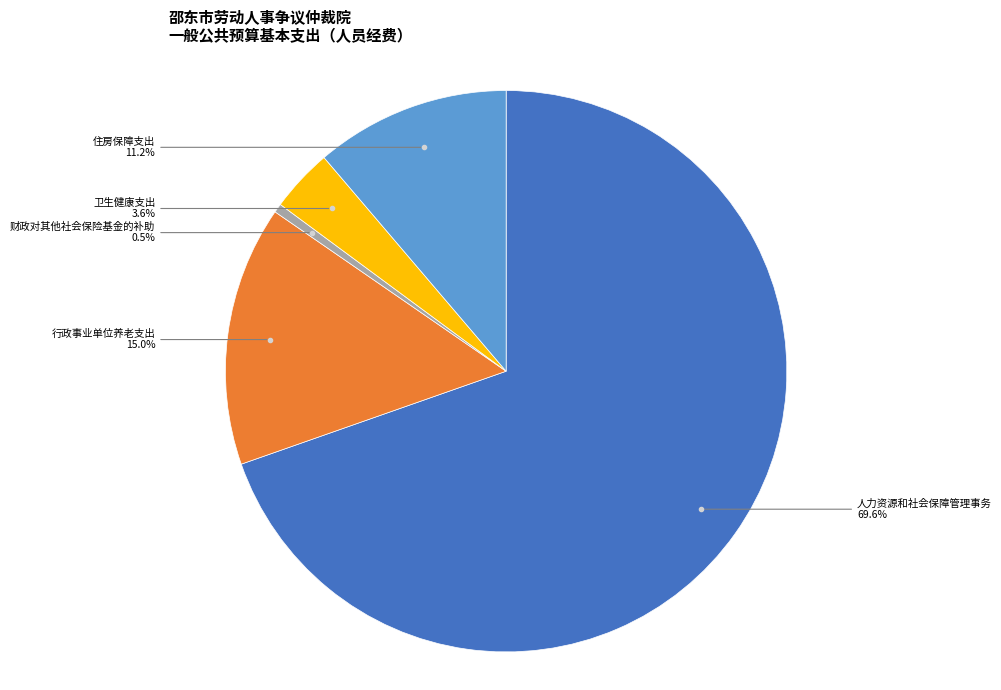

Is there a majority slice in this chart?

Yes